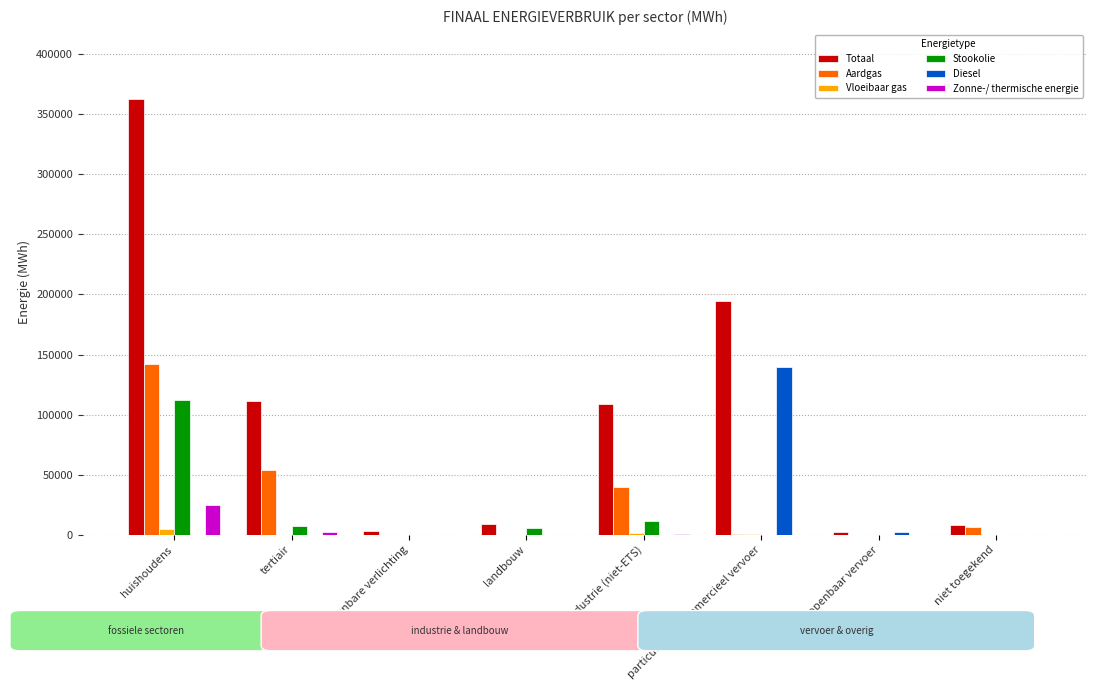

The value of Diesel at openbaar vervoer is 1449.1. True or false?

False